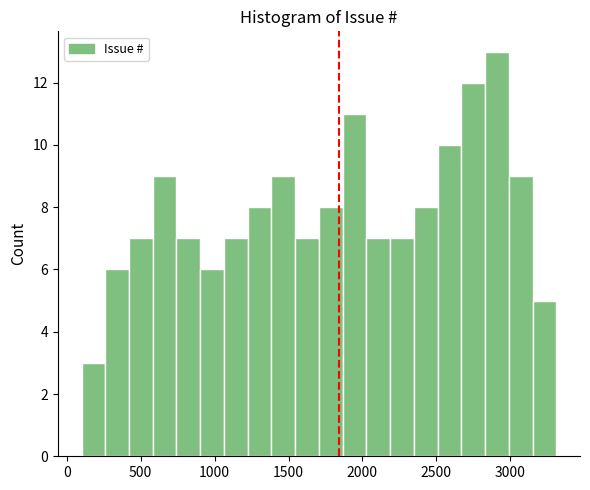

Around what value on the x-axis is the tallest bar? Give the approximate position of its centre, as read against the axis.

2900